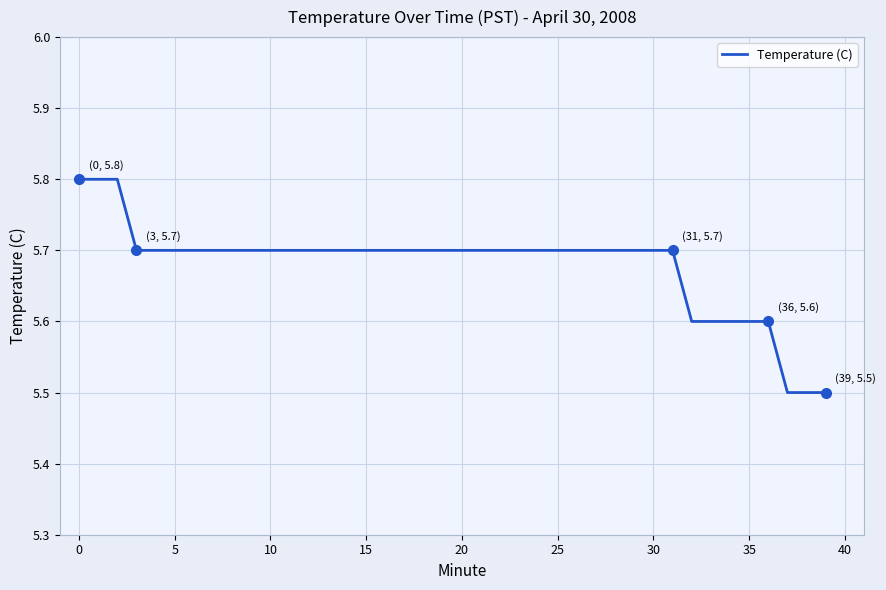

What is the minimum value shown in the chart?

5.5